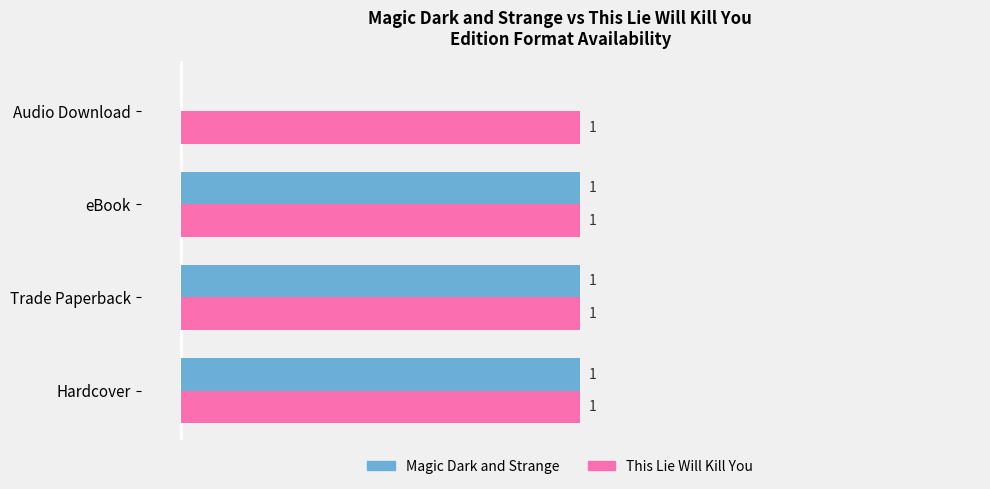

Which series has the largest total across all categories?

This Lie Will Kill You